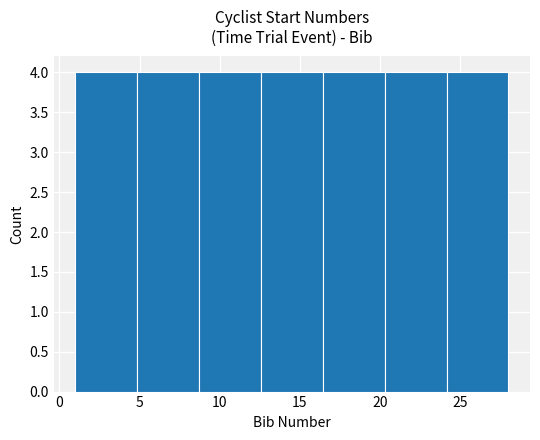

Reading left to right, transcribe this chart: for each bar, give the range it covers on the x-axis and its height. Neither the bar edges nor the heights are printed on the chart, so give them approximately, as read against the axes.

1.0 to 5.0: 4
5.0 to 8.5: 4
8.5 to 12.5: 4
12.5 to 16.5: 4
16.5 to 20.5: 4
20.5 to 24.0: 4
24.0 to 28.0: 4